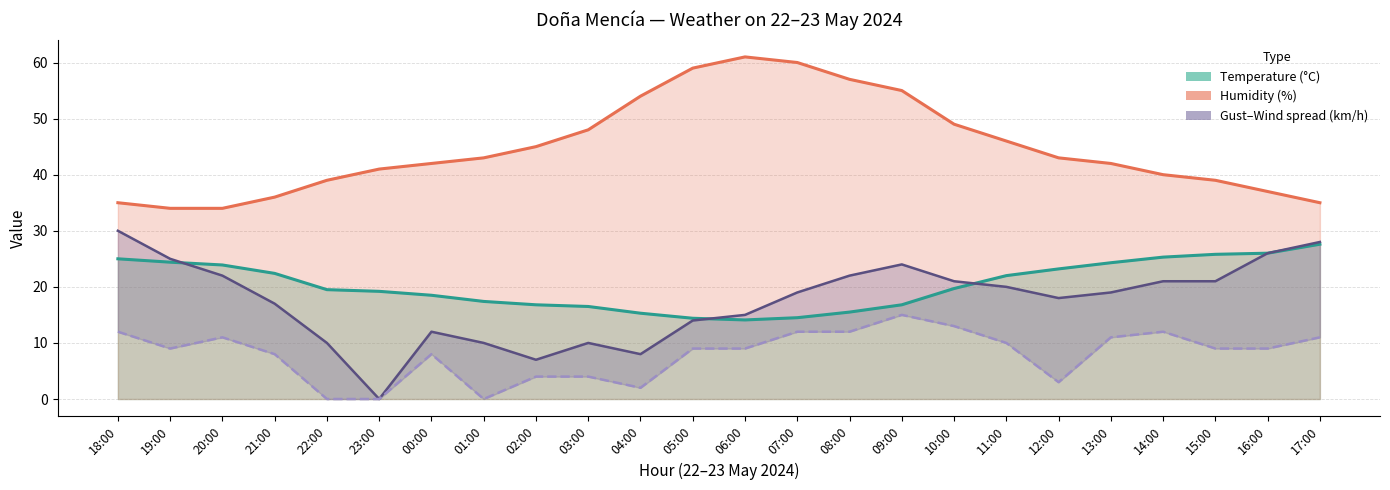

How many series are shown in this chart?

4